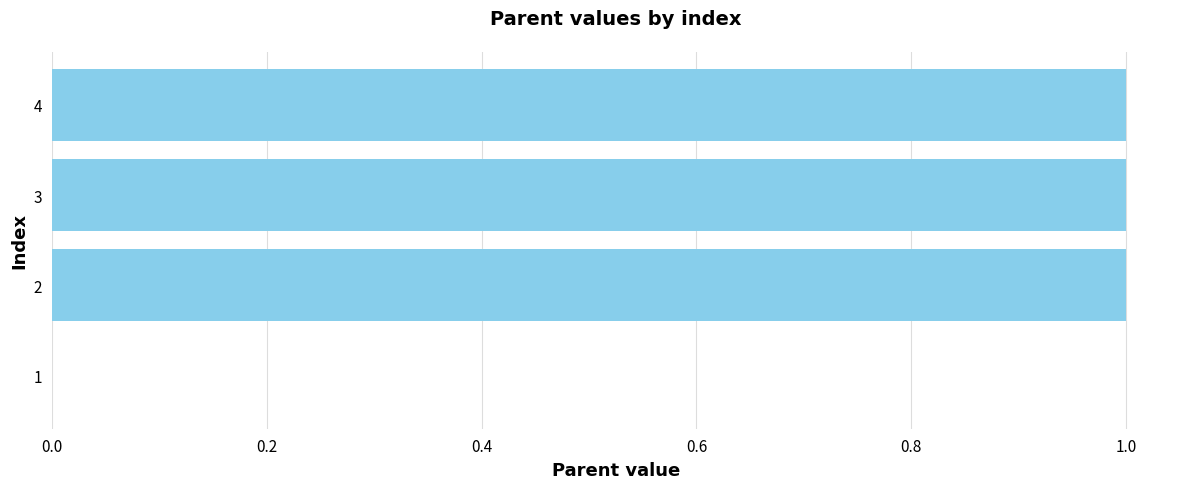

The value at 3 is 1. True or false?

True